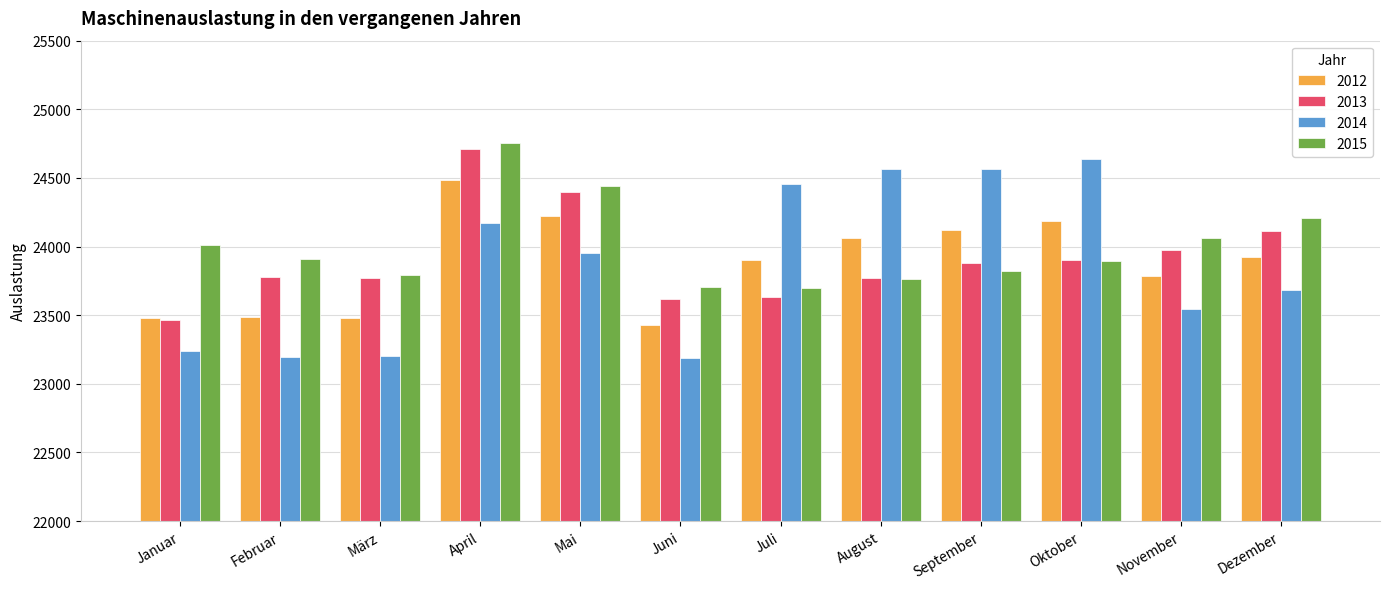

Which series has the widest spread of values?

2014